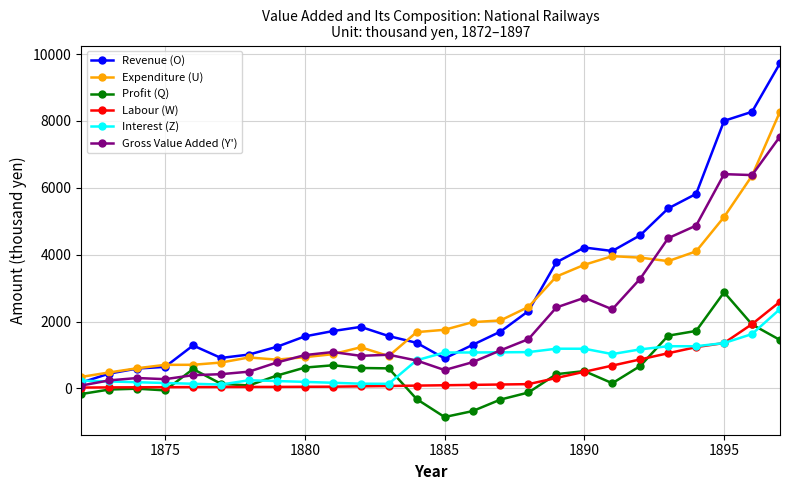

List the series in order of their peak value, highest first.

Revenue (O), Expenditure (U), Gross Value Added (Y'), Profit (Q), Labour (W), Interest (Z)